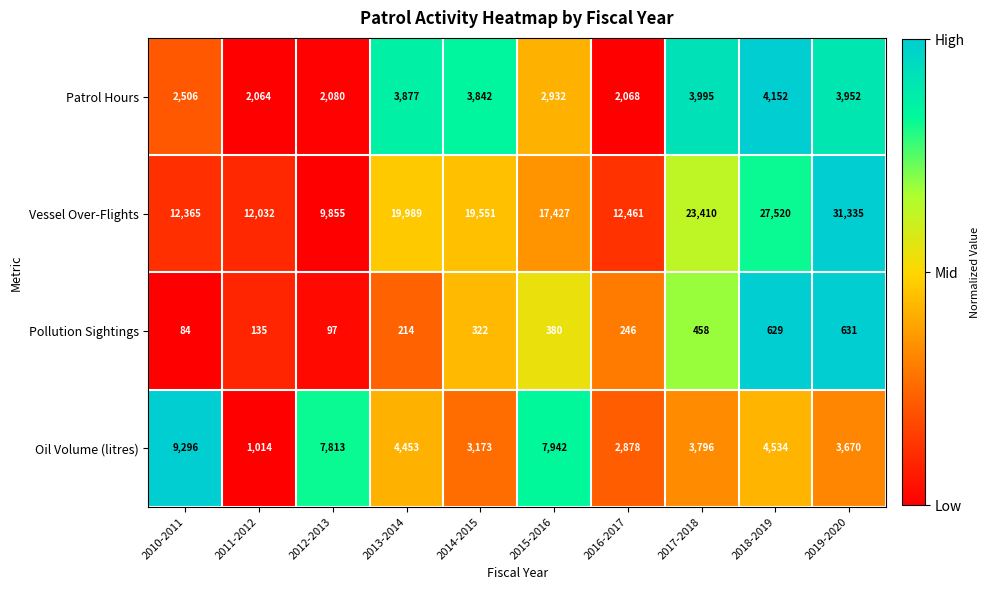

What is the difference between the maximum and second lowest values in the Vessel Over-Flights series?

19303